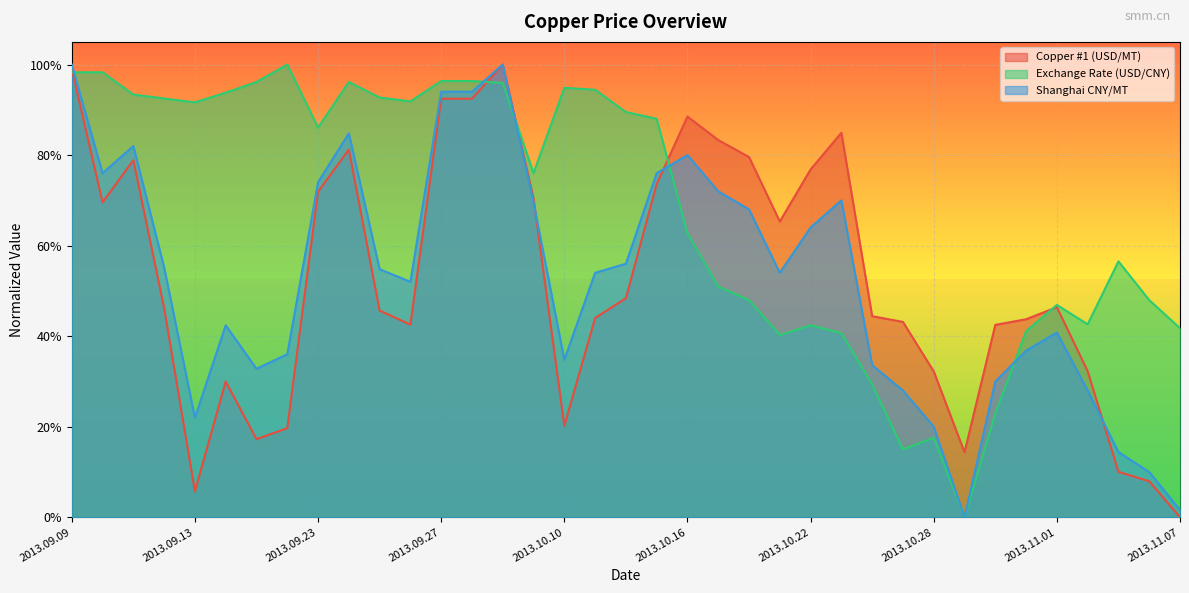

Which series has the largest total across all categories?

Exchange Rate (USD/CNY)